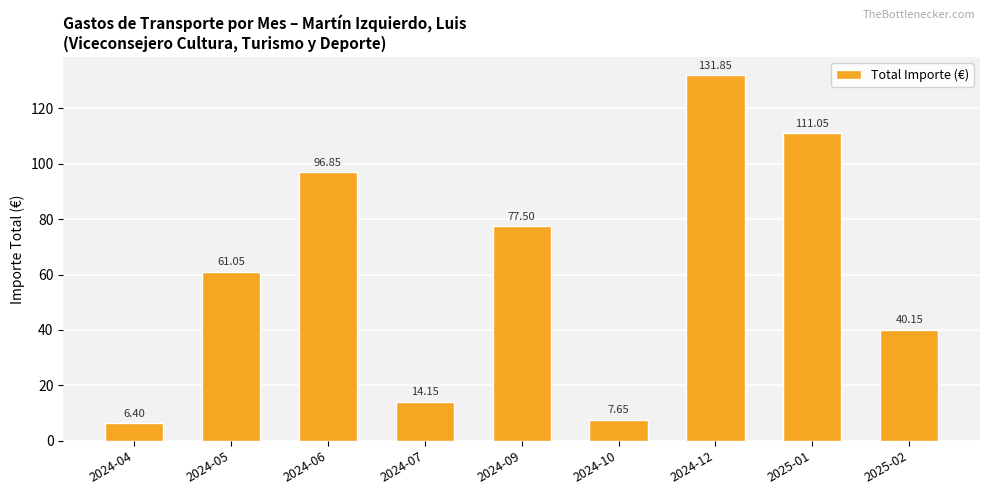

What is the change in value from 2024-10 to 2025-01?

+103.4